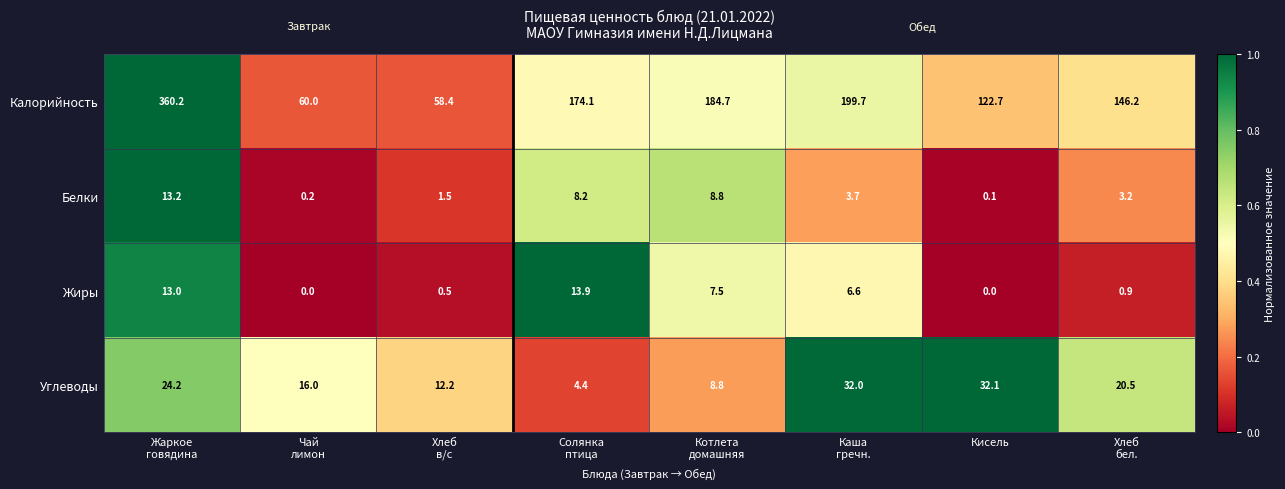

What is the average value of the Белки series?

4.9